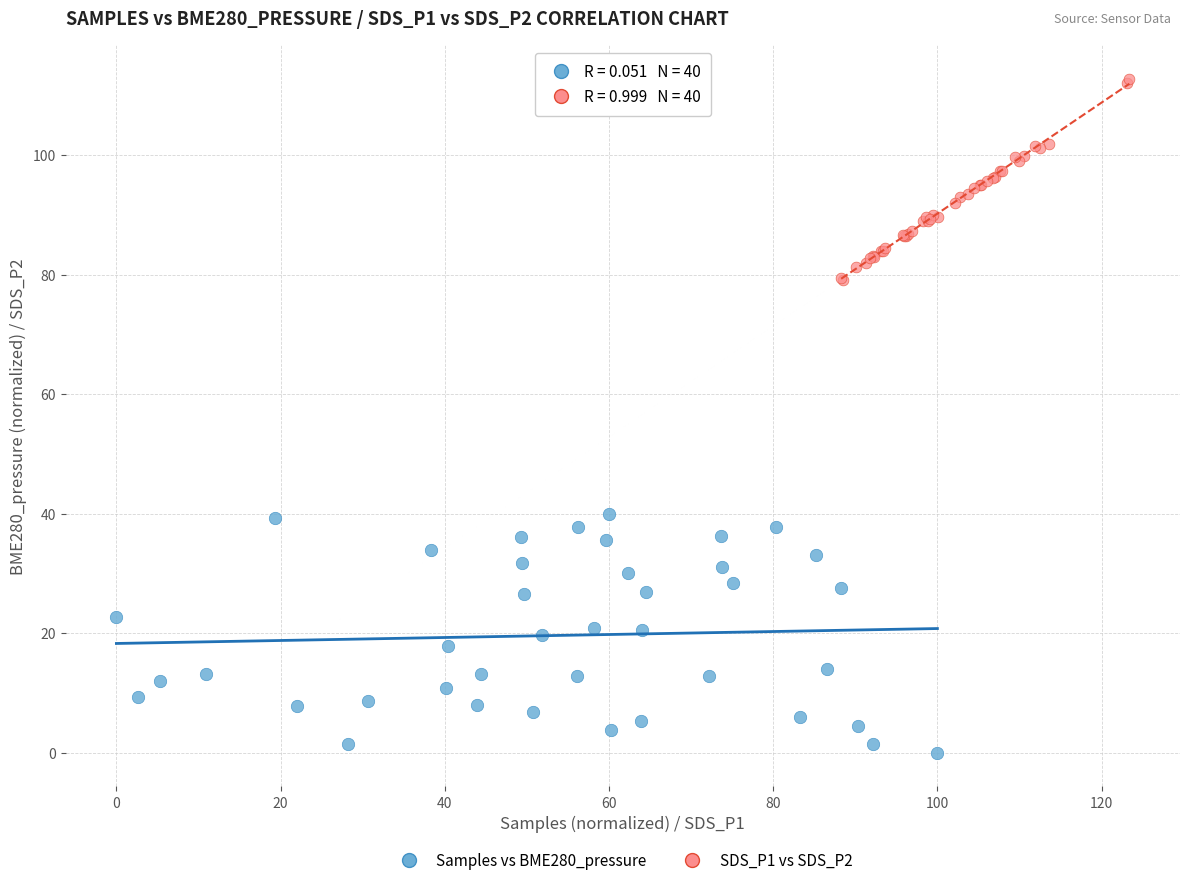

Which series has the largest Y range (max minus min)?

Samples vs BME280_pressure